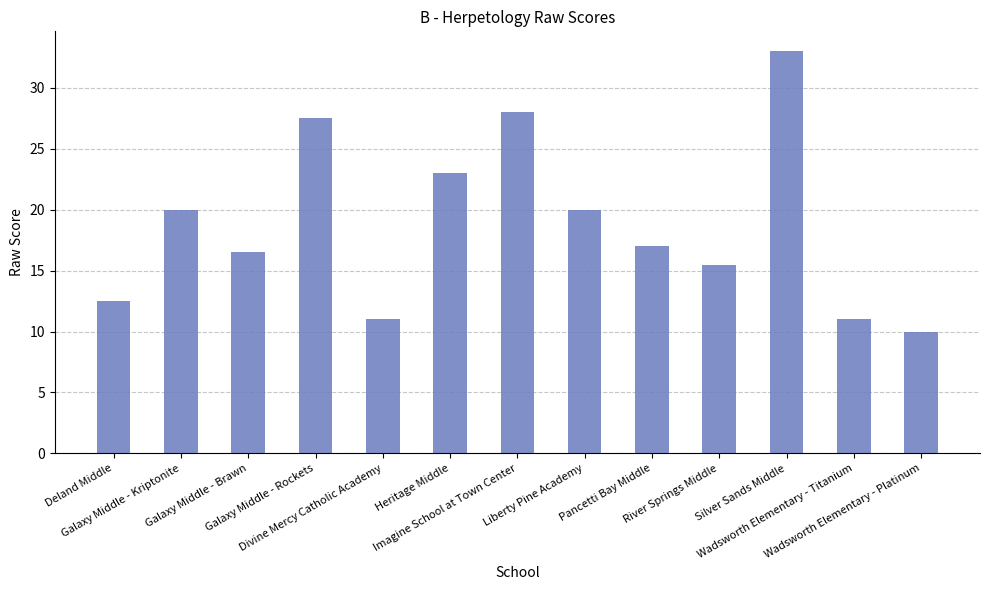

The value at Imagine School at Town Center is 28.0. True or false?

True